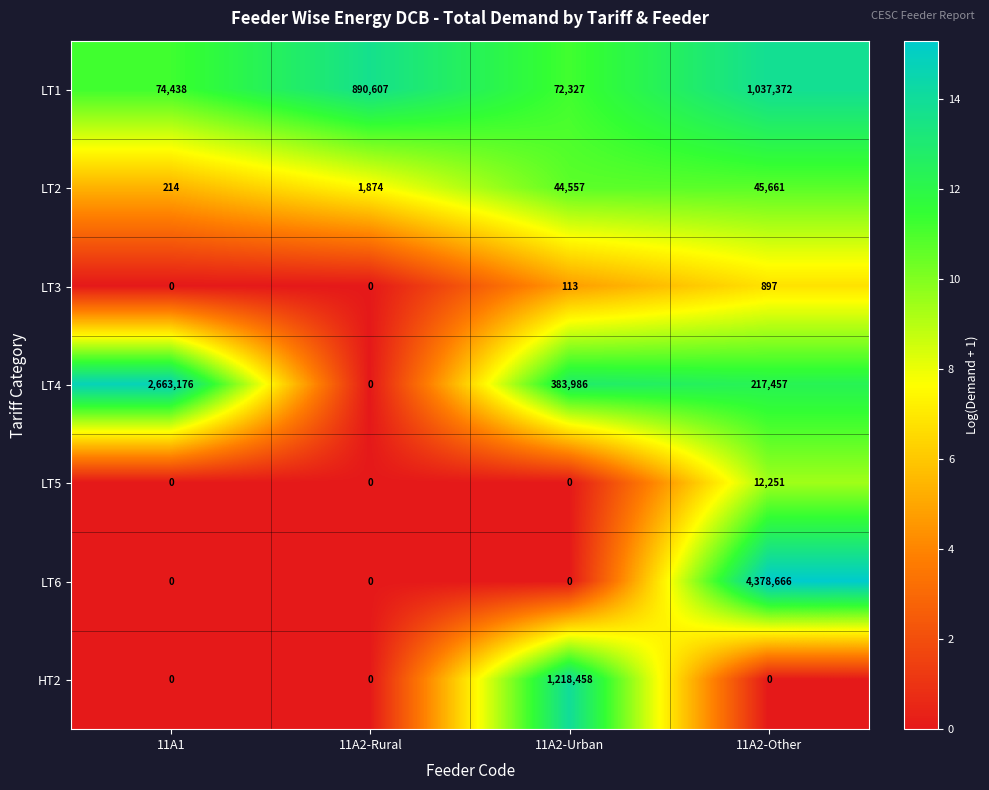

What is the difference between the highest and lowest values at 11A2-Urban?

1218458